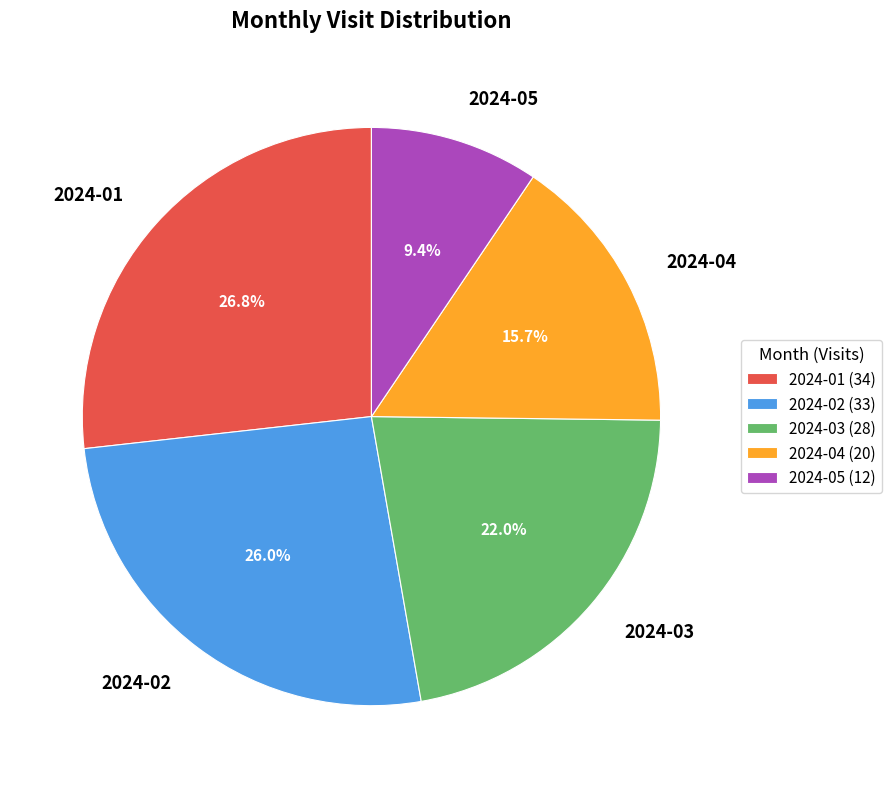

Is there a majority slice in this chart?

No